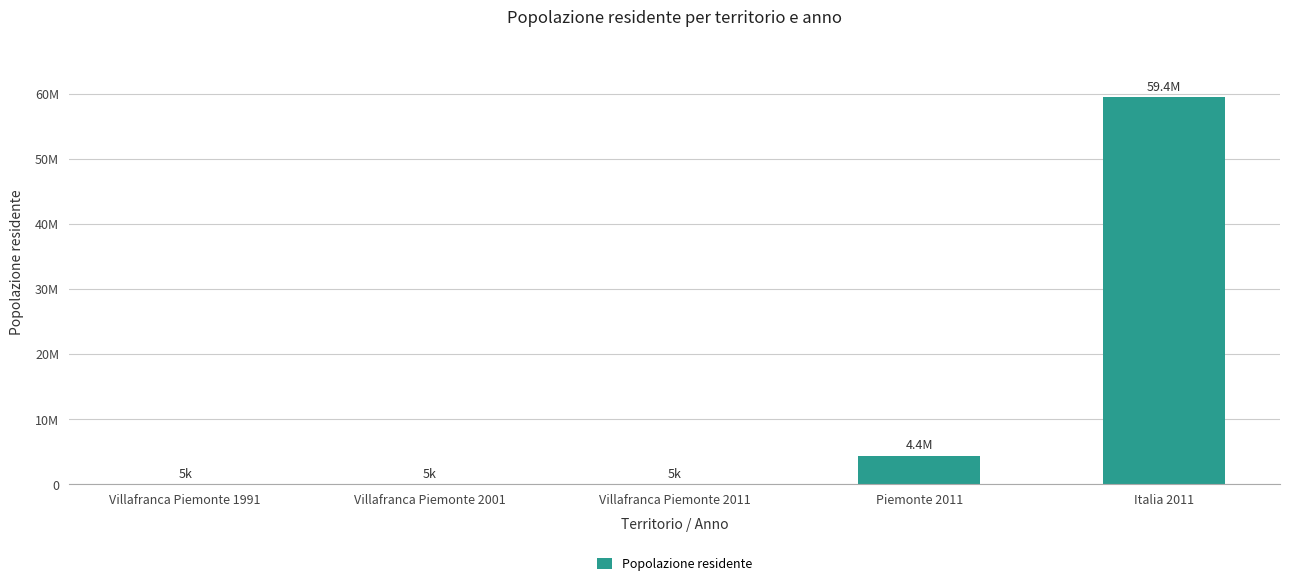

Is it true that the value at Italia 2011 is 89085285?

False